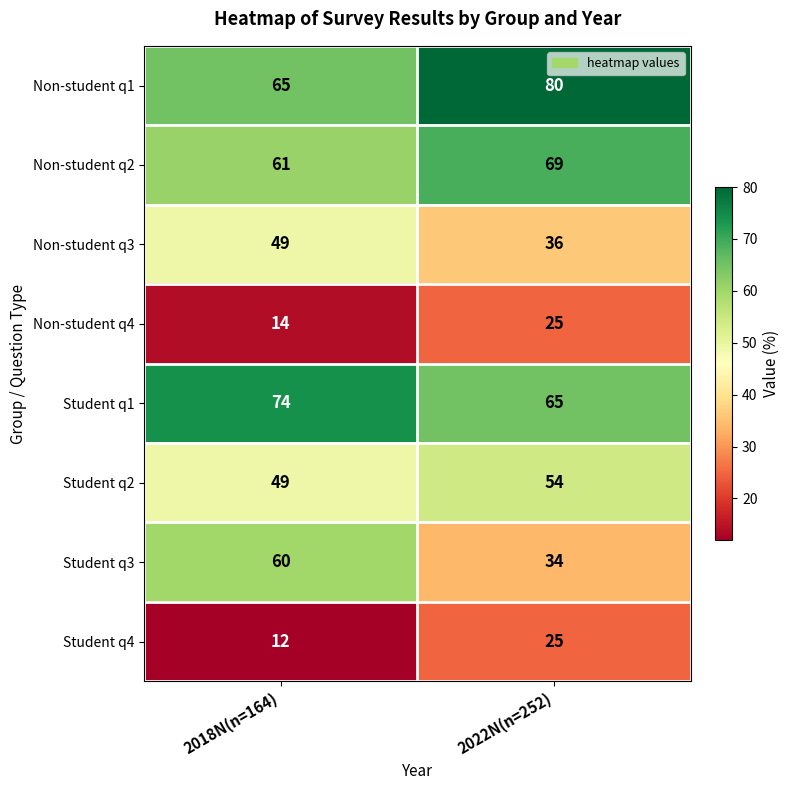

Reading left to right, list all the values displayed in this chart.

Non-student q1: 2018N(n=164)=65	2022N(n=252)=80
Non-student q2: 2018N(n=164)=61	2022N(n=252)=69
Non-student q3: 2018N(n=164)=49	2022N(n=252)=36
Non-student q4: 2018N(n=164)=14	2022N(n=252)=25
Student q1: 2018N(n=164)=74	2022N(n=252)=65
Student q2: 2018N(n=164)=49	2022N(n=252)=54
Student q3: 2018N(n=164)=60	2022N(n=252)=34
Student q4: 2018N(n=164)=12	2022N(n=252)=25